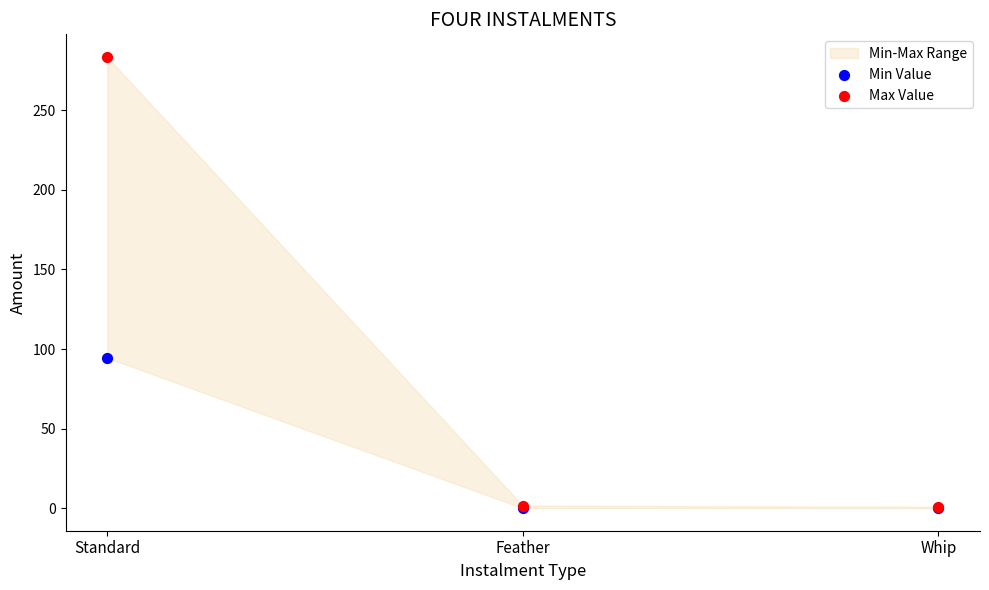

Across all series, what Y value is closest to 141?

94.5